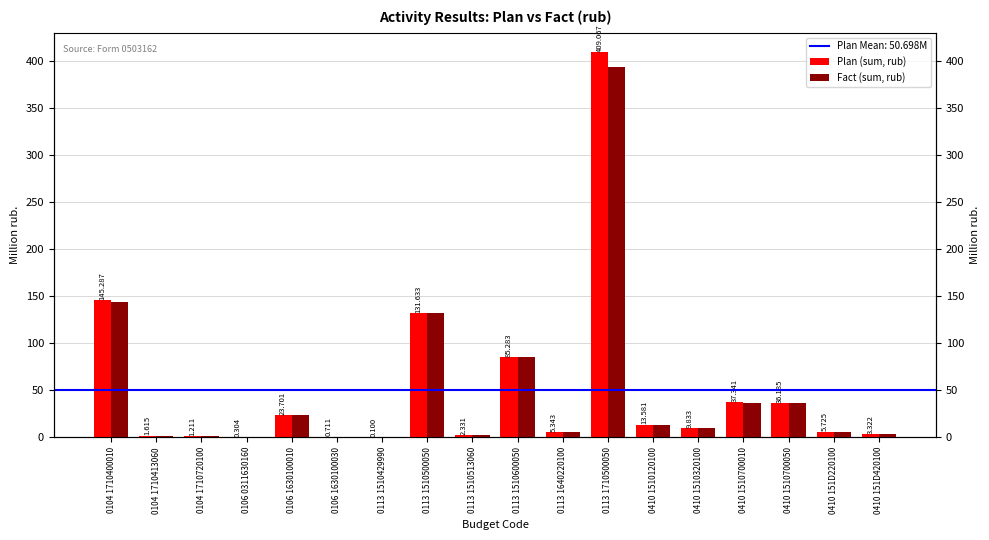

Reading left to right, list all the values displayed in this chart.

Plan (sum, rub): 0104 1710400010=145.3	0104 1710413060=1.6	0104 1710720100=1.2	0106 0311630160=0.3	0106 1630100010=23.7	0106 1630100030=0.7	0113 1510429990=0.1	0113 1510500050=131.6	0113 1510513060=2.3	0113 1510600050=85.3	0113 1640220100=5.3	0113 1710500050=409.1	0410 1510120100=13.6	0410 1510320100=9.8	0410 1510700010=37.3	0410 1510700050=36.2	0410 151D220100=5.7	0410 151D420100=3.3
Fact (sum, rub): 0104 1710400010=143.4	0104 1710413060=1.5	0104 1710720100=1.0	0106 0311630160=0.3	0106 1630100010=23.5	0106 1630100030=0.6	0113 1510429990=0.1	0113 1510500050=131.5	0113 1510513060=2.2	0113 1510600050=84.9	0113 1640220100=5.2	0113 1710500050=393.2	0410 1510120100=13.4	0410 1510320100=9.8	0410 1510700010=37.0	0410 1510700050=36.2	0410 151D220100=5.6	0410 151D420100=3.3